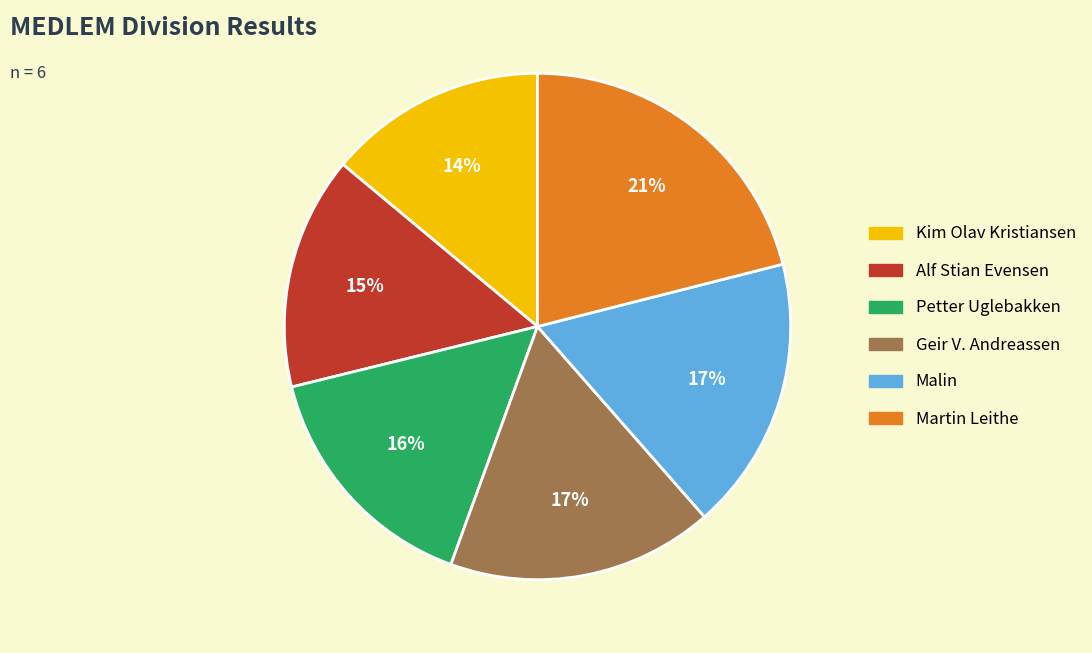

Combined, do Petter Uglebakken and Alf Stian Evensen account for over 50%?

No